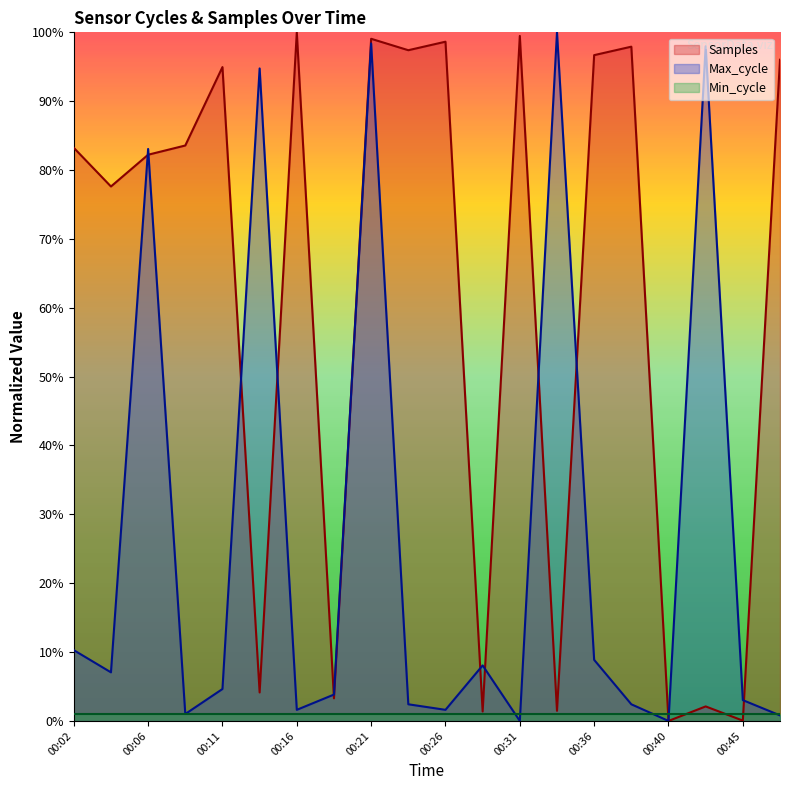

Rank the series by their average value, from lowest to highest.

Min_cycle, Max_cycle, Samples